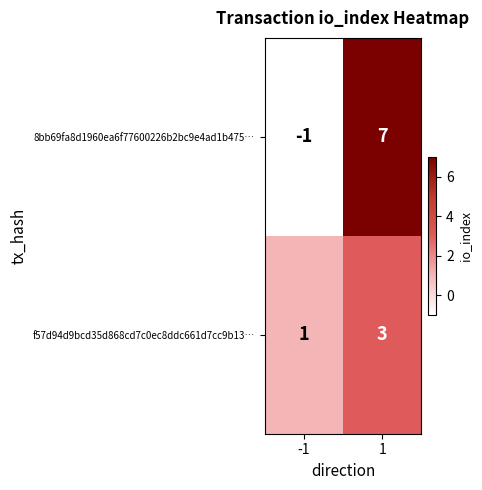

Which series changed the most between -1 and 1?

8bb69fa8d1960ea6f77600226b2bc9e4ad1b475…